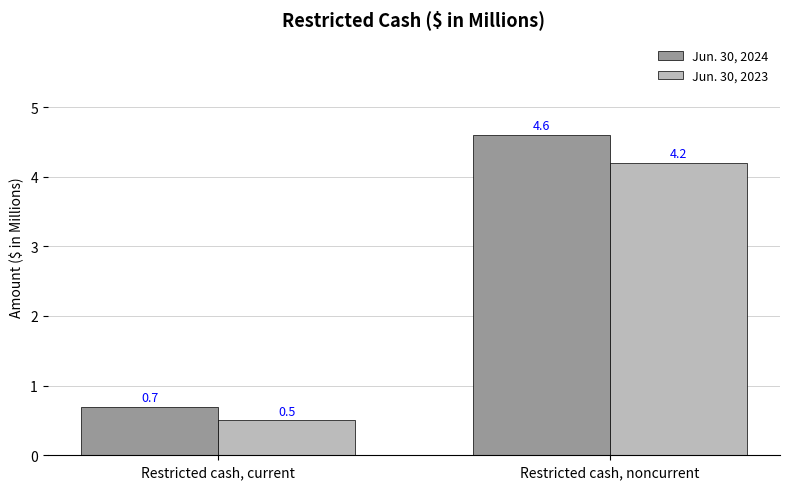

What is the approximate value of Jun. 30, 2023 at Restricted cash, noncurrent?

4.2